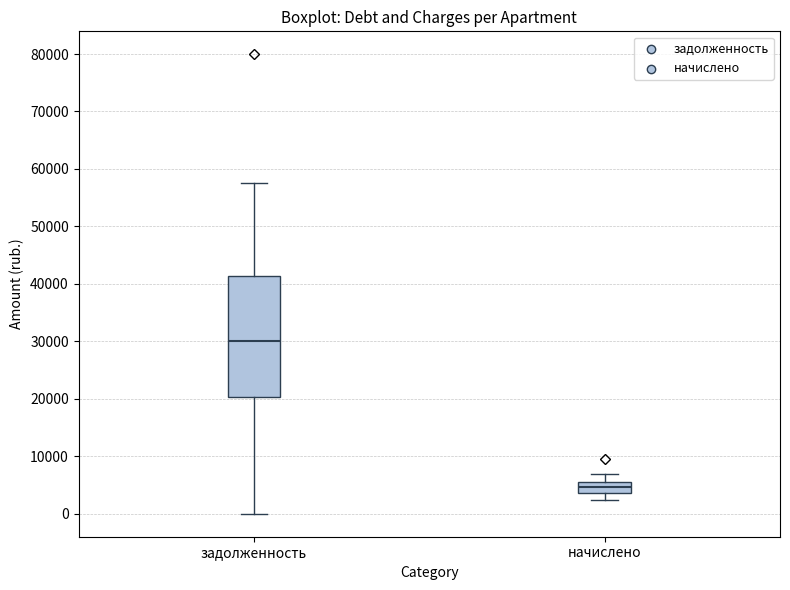

Which box is the tallest, from its lower edge to its upper edge?

задолженность